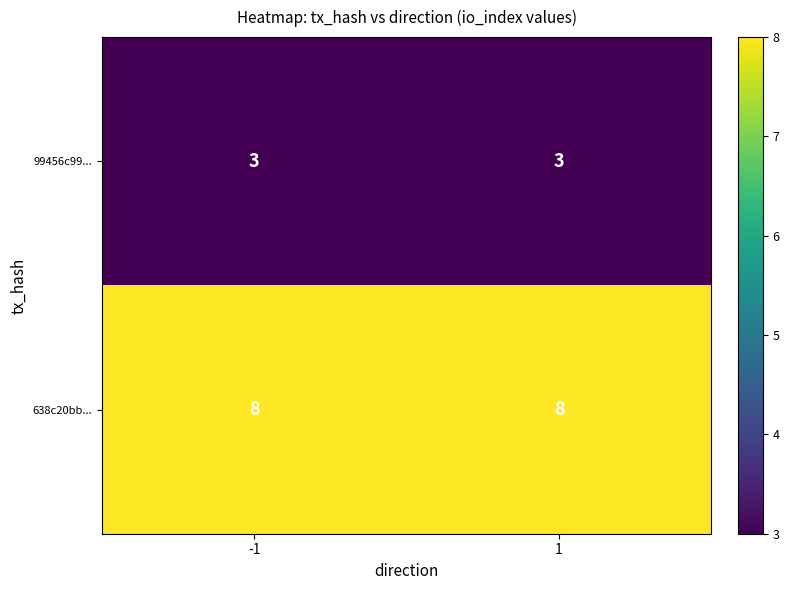

What is the difference between the highest and lowest values at 1?

5